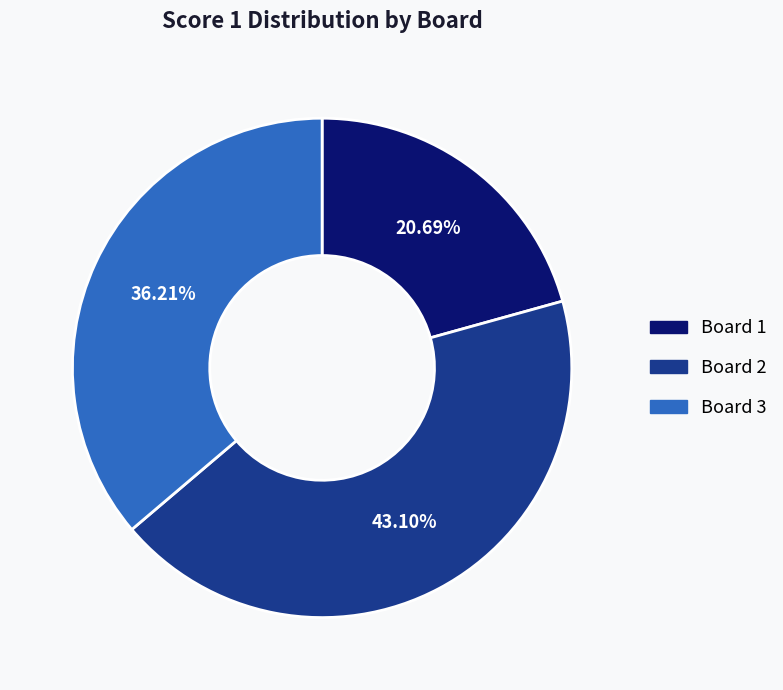

Rank the categories by value from lowest to highest.

Board 1, Board 3, Board 2